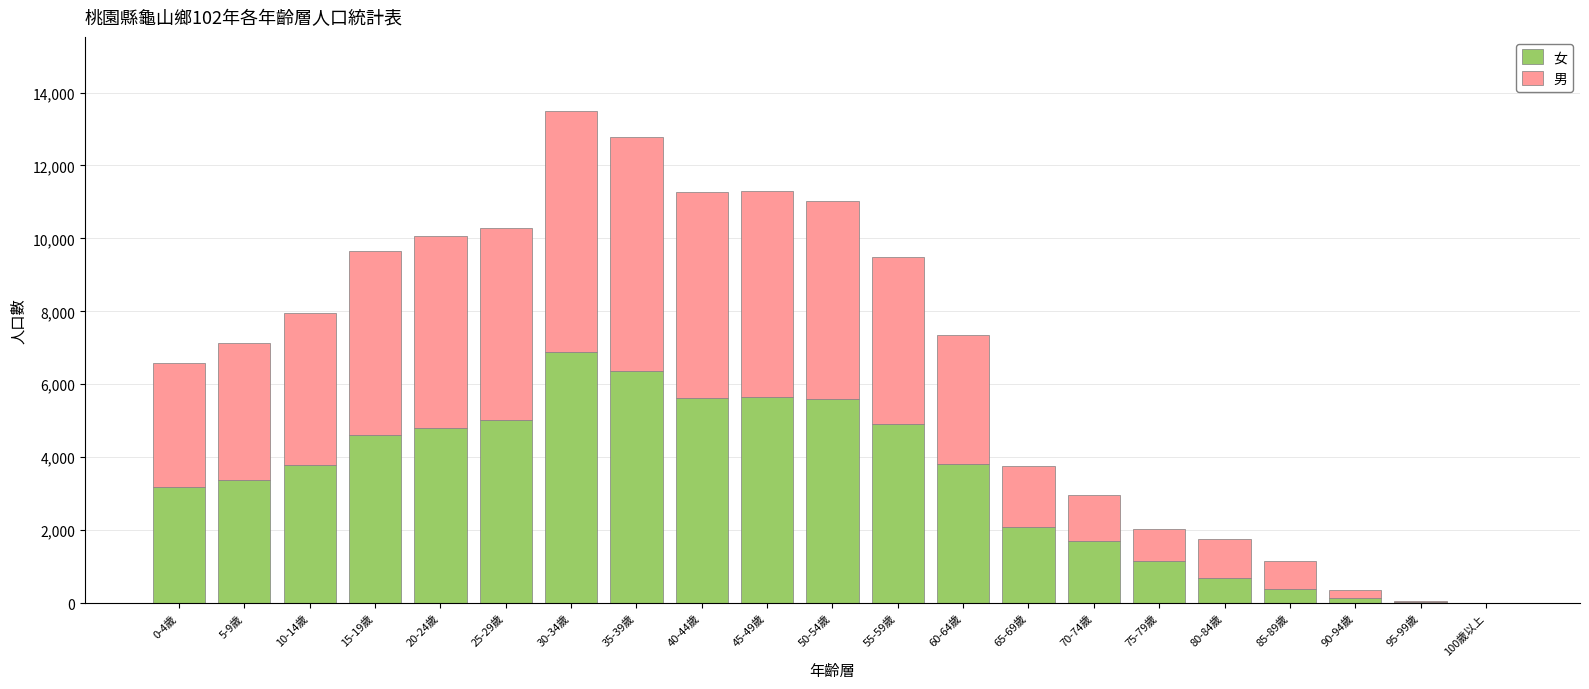

What is the sum of all 女 values?

69751